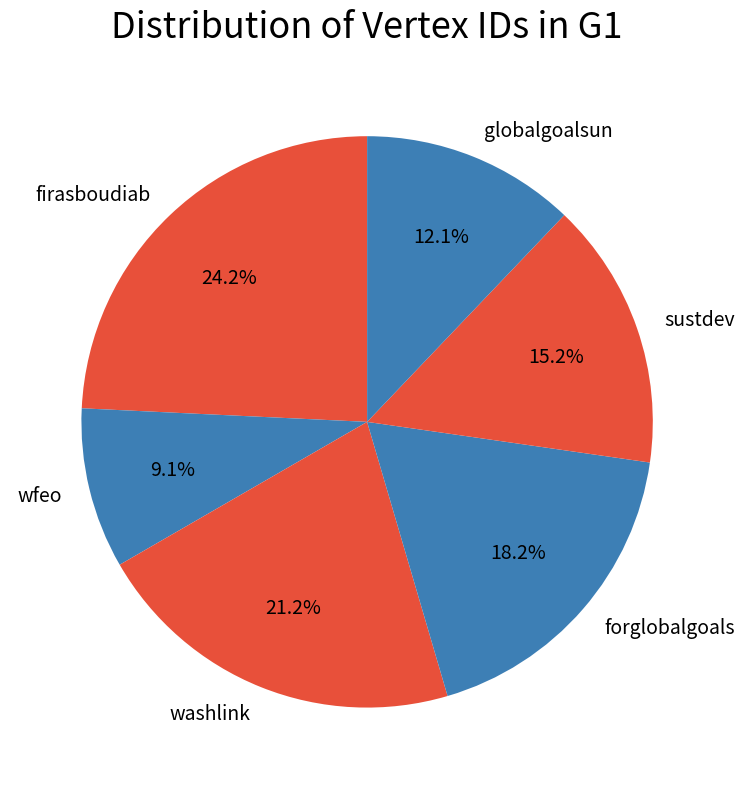

What is the ratio of the value at firasboudiab to the value at washlink?

1.1